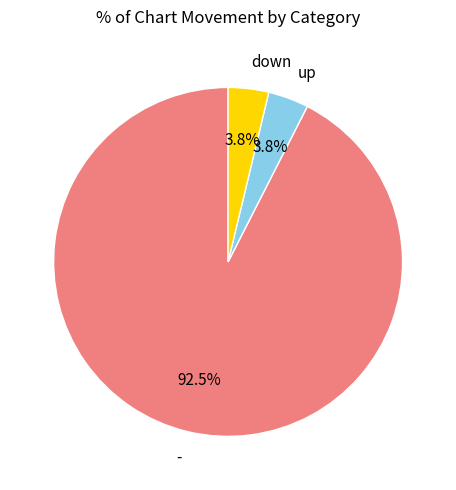

What percentage do - and down together represent?

96.2%